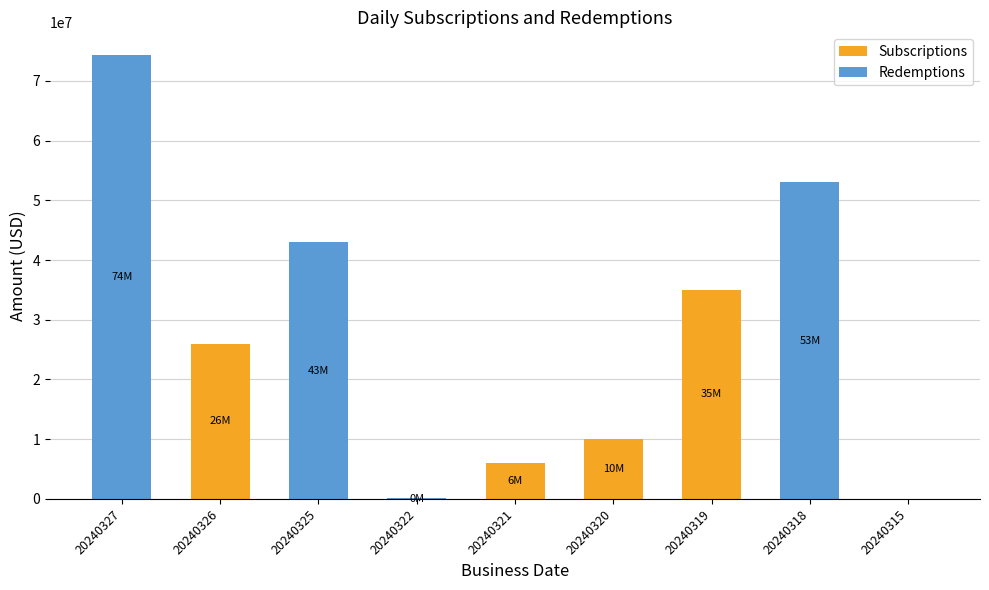

Which category has the highest value in the Subscriptions series?

20240319